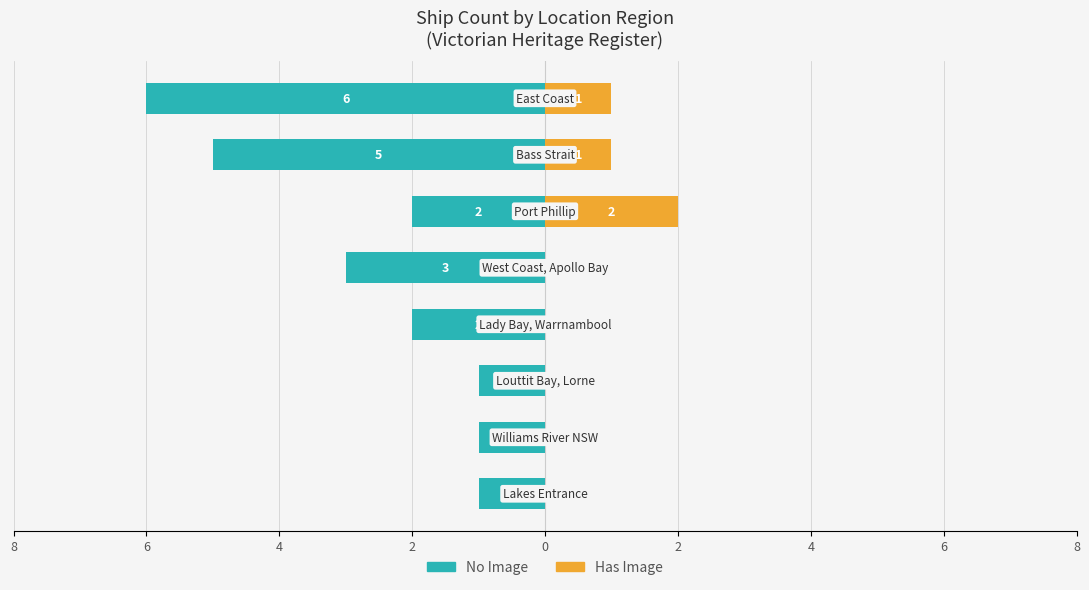

Reading left to right, extract all data points from this chart.

No Image: 8=-1	6=-1	4=-1	2=-2	0=-3	2=-2	4=-5	6=-6
Has Image: 8=0	6=0	4=0	2=0	0=0	2=2	4=1	6=1